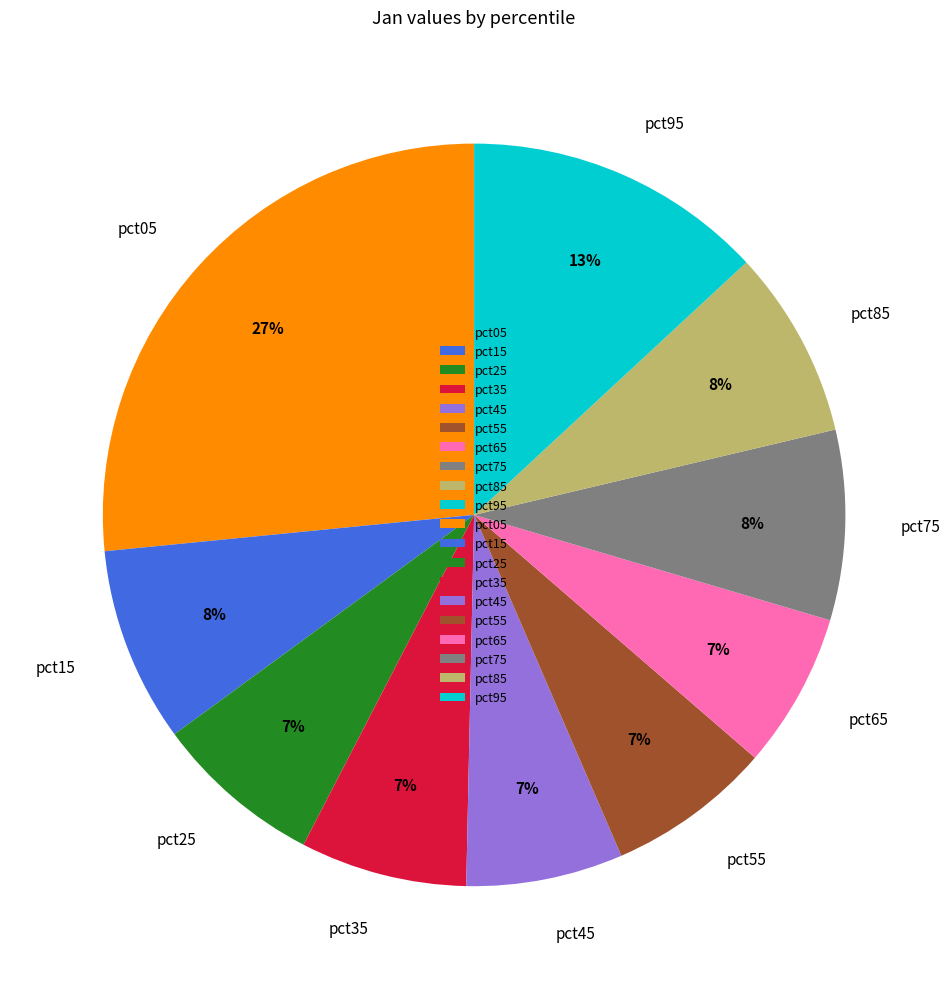

Is it true that pct25 is 7% of the pie?

True